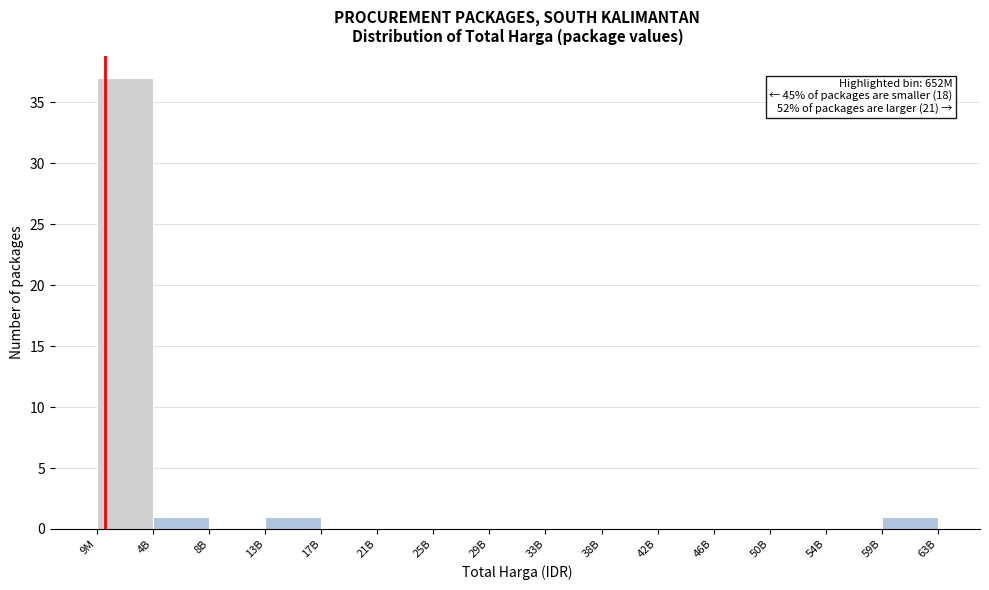

Reading left to right, what are all the values shown in this chart?

9M=37	4B=1	8B=0	13B=1	17B=0	21B=0	25B=0	29B=0	33B=0	38B=0	42B=0	46B=0	50B=0	54B=0	59B=1